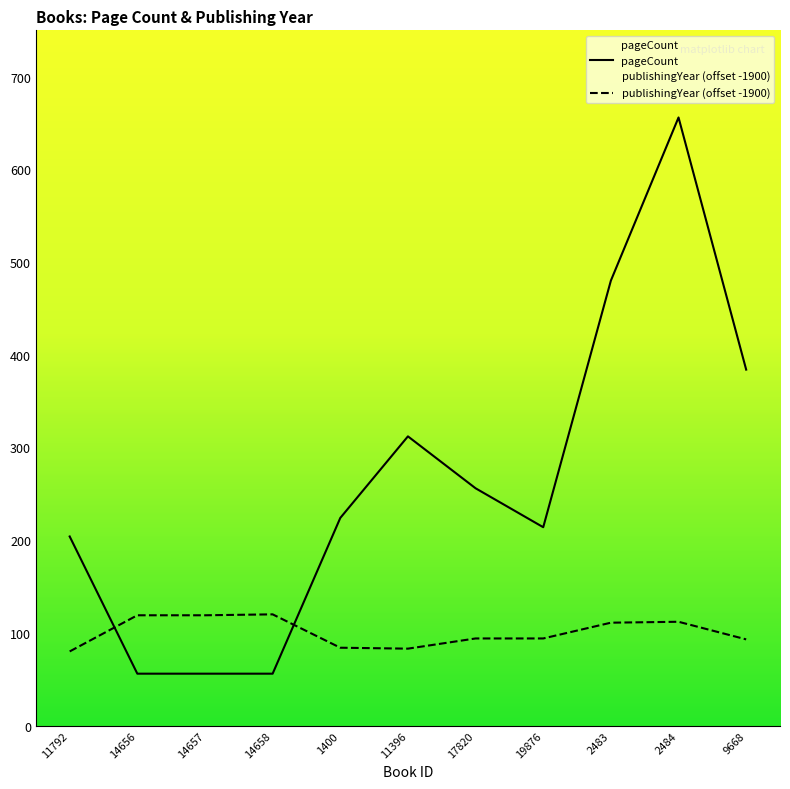

What is the value of the pageCount point at the 4th from the left?

56